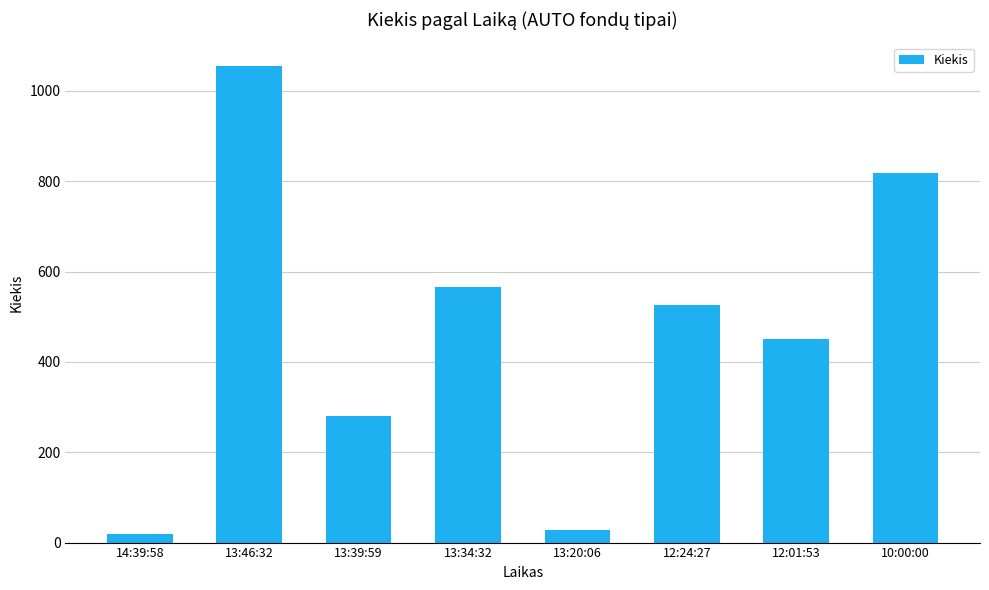

Where does the data first go above 526?

13:46:32